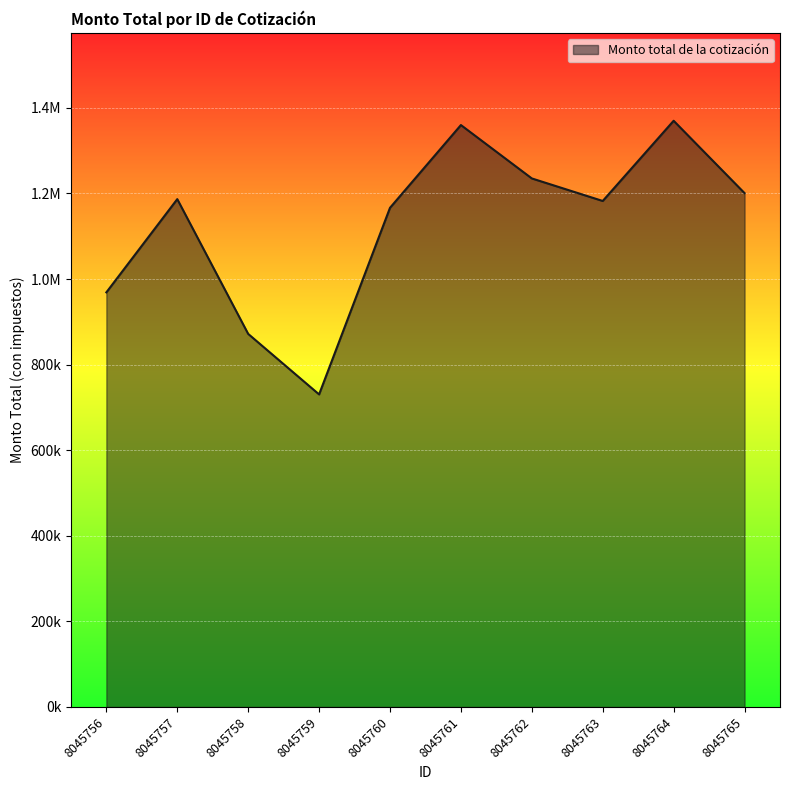

Approximately how many times larger is the value at 8045756 compared to 8045760?

0.8